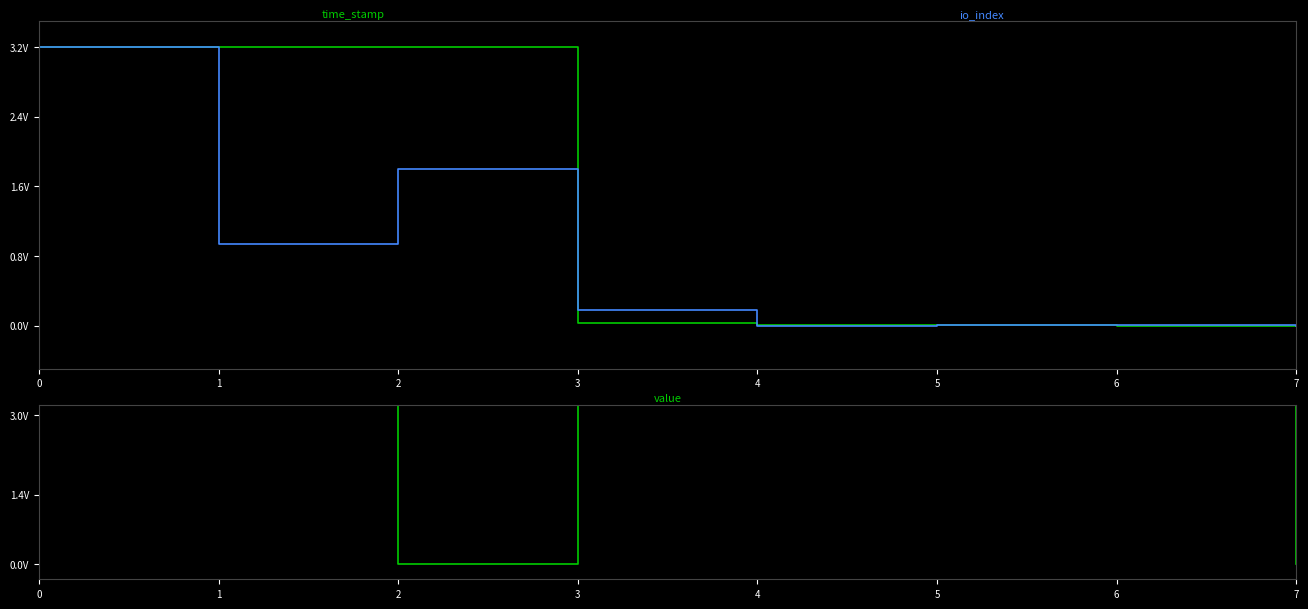

What is the highest value of the time_stamp series?

3.2